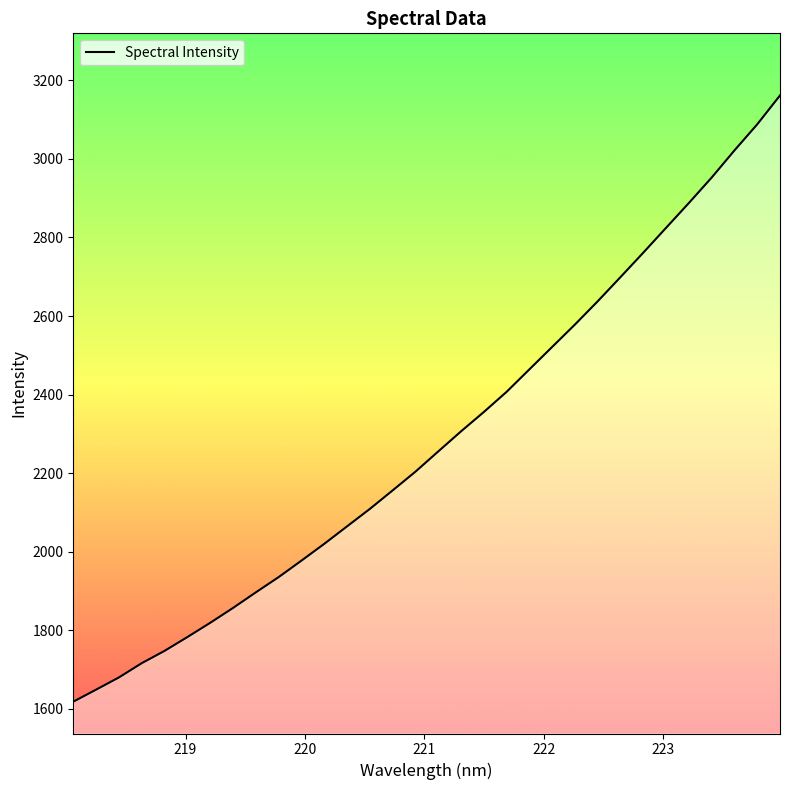

True or false: the data has more than 0 interior local peaks.

False